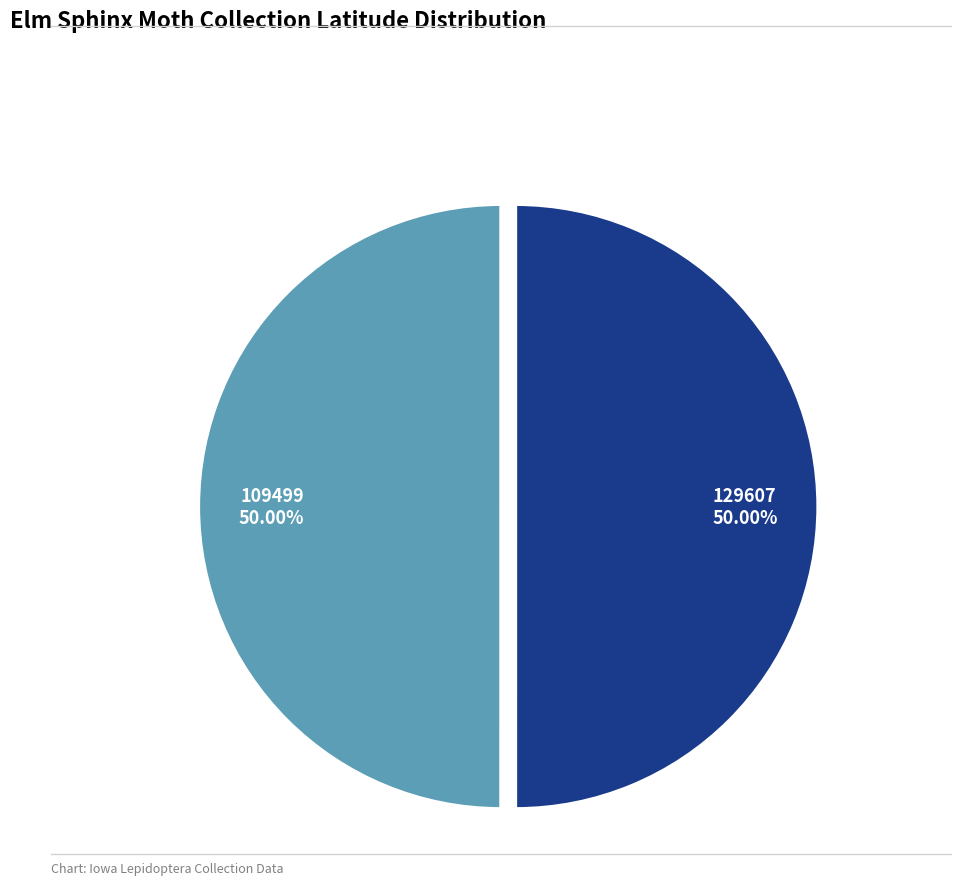

Approximately how many times larger is the value at 109499 compared to 129607?

1.0